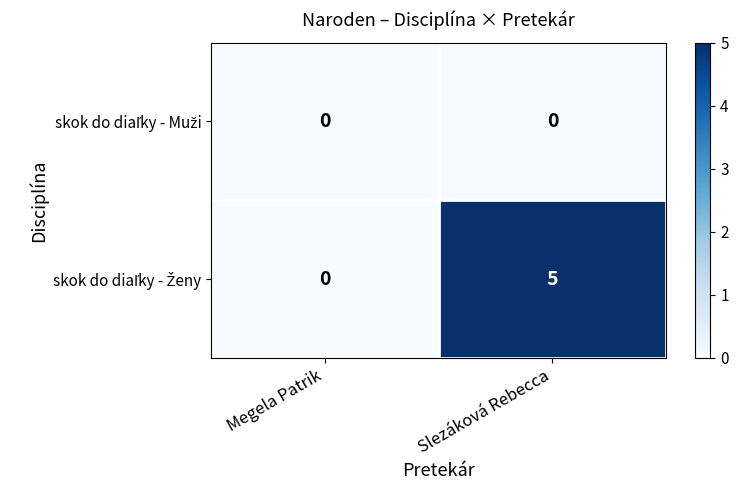

What is the difference between the highest and lowest values at Slezáková Rebecca?

5